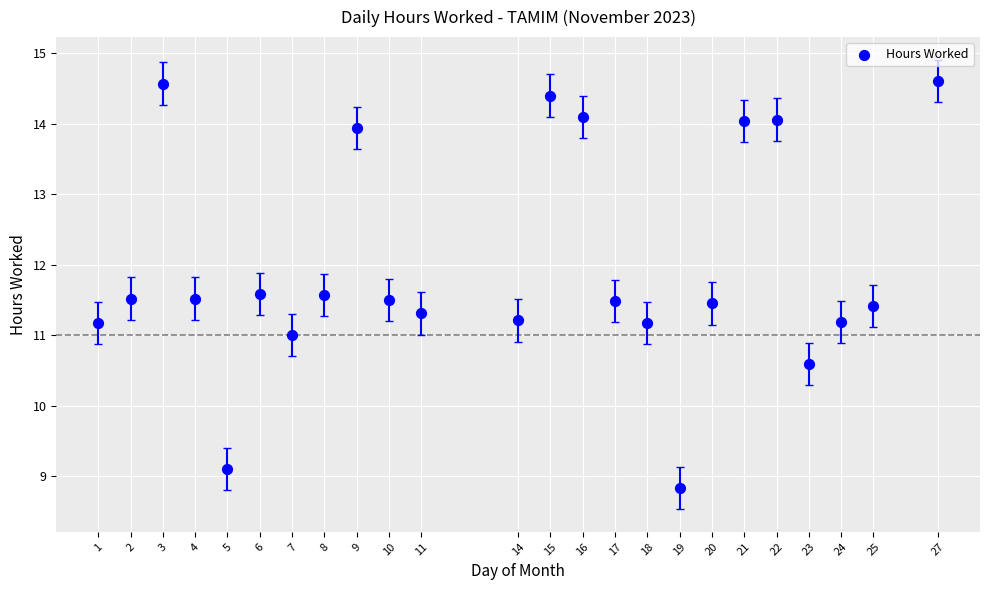

What is the range of X values (max minus min)?

26.0